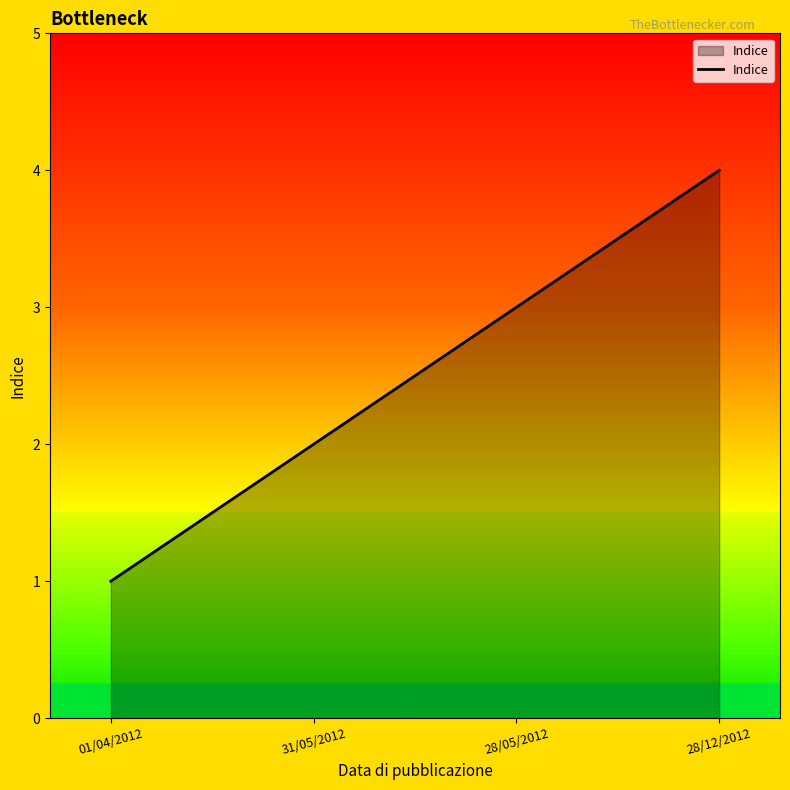

What is the difference between the maximum and minimum values?

3